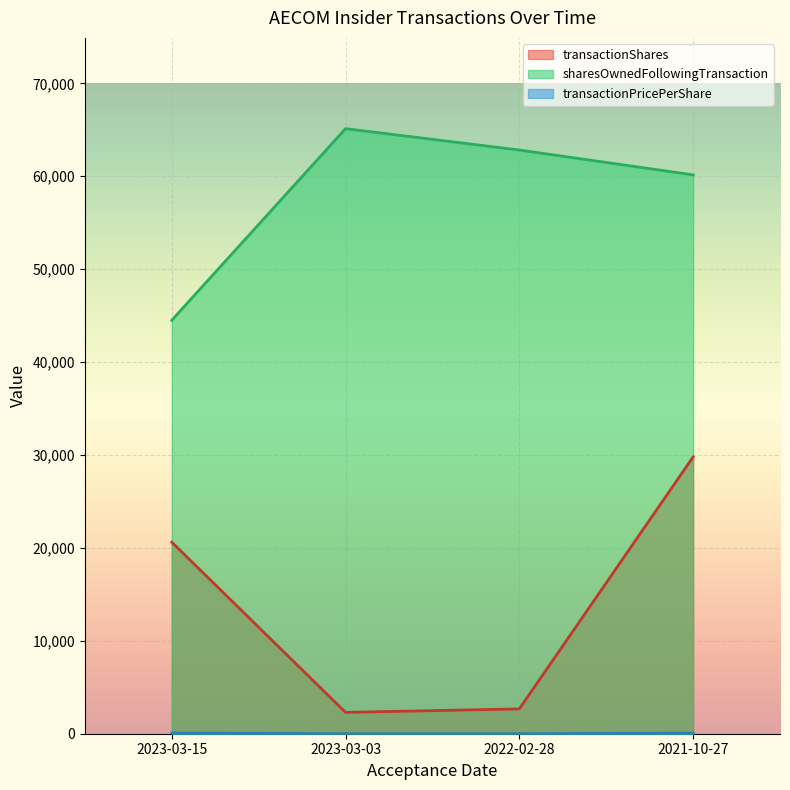

True or false: transactionPricePerShare and transactionShares cross at least once.

False